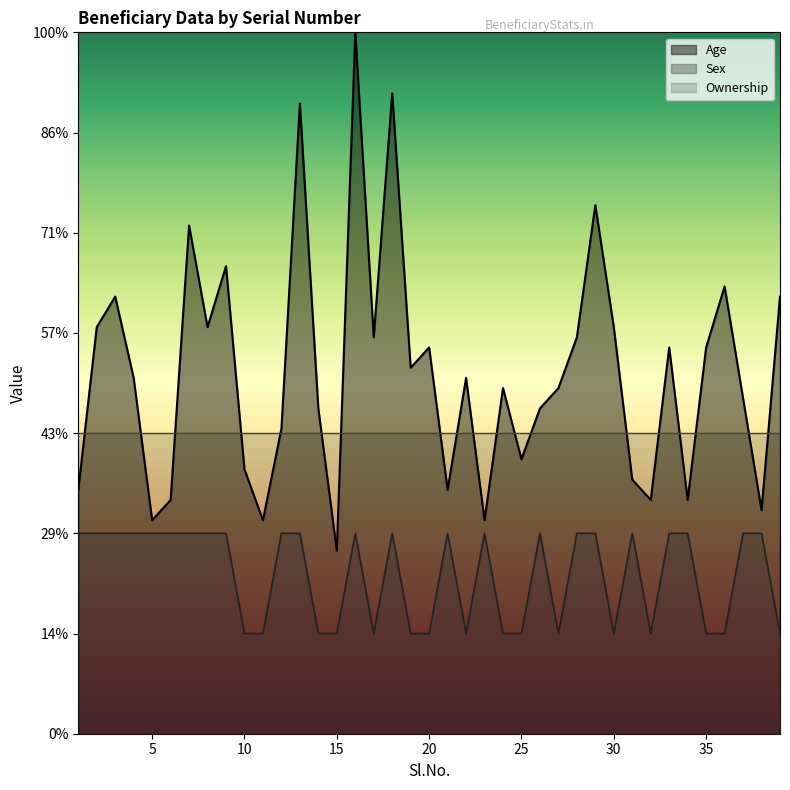

Is the value of Sex at 15 greater than the value of Age at 23?

No